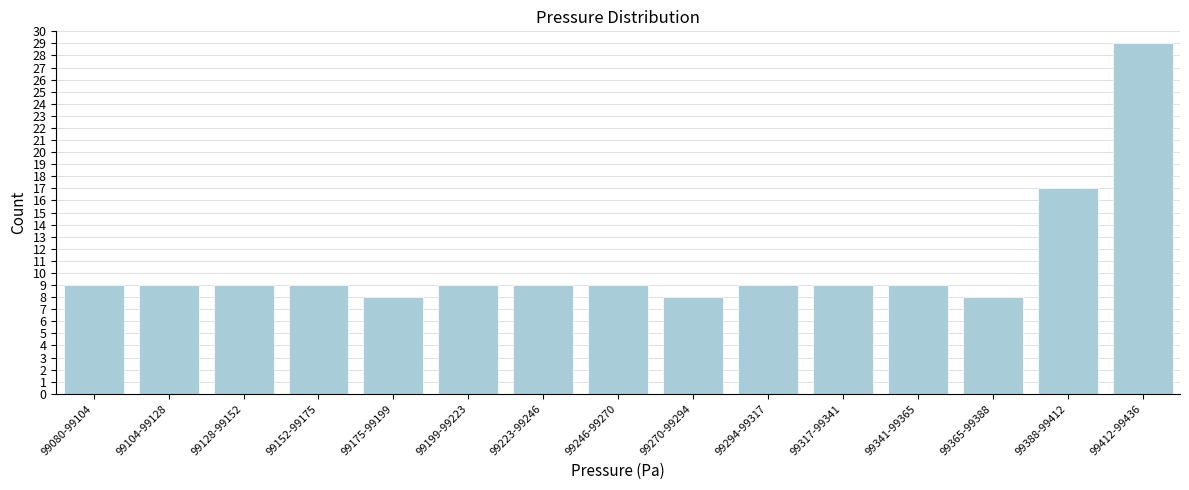

Reading left to right, transcribe all the data shown in this chart.

99080-99104=9	99104-99128=9	99128-99152=9	99152-99175=9	99175-99199=8	99199-99223=9	99223-99246=9	99246-99270=9	99270-99294=8	99294-99317=9	99317-99341=9	99341-99365=9	99365-99388=8	99388-99412=17	99412-99436=29